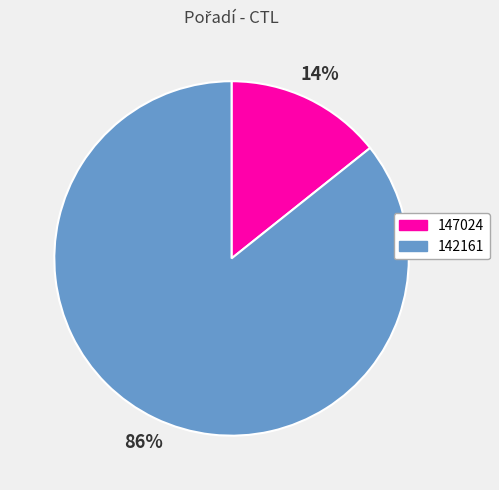

How many slices are in this pie chart?

2